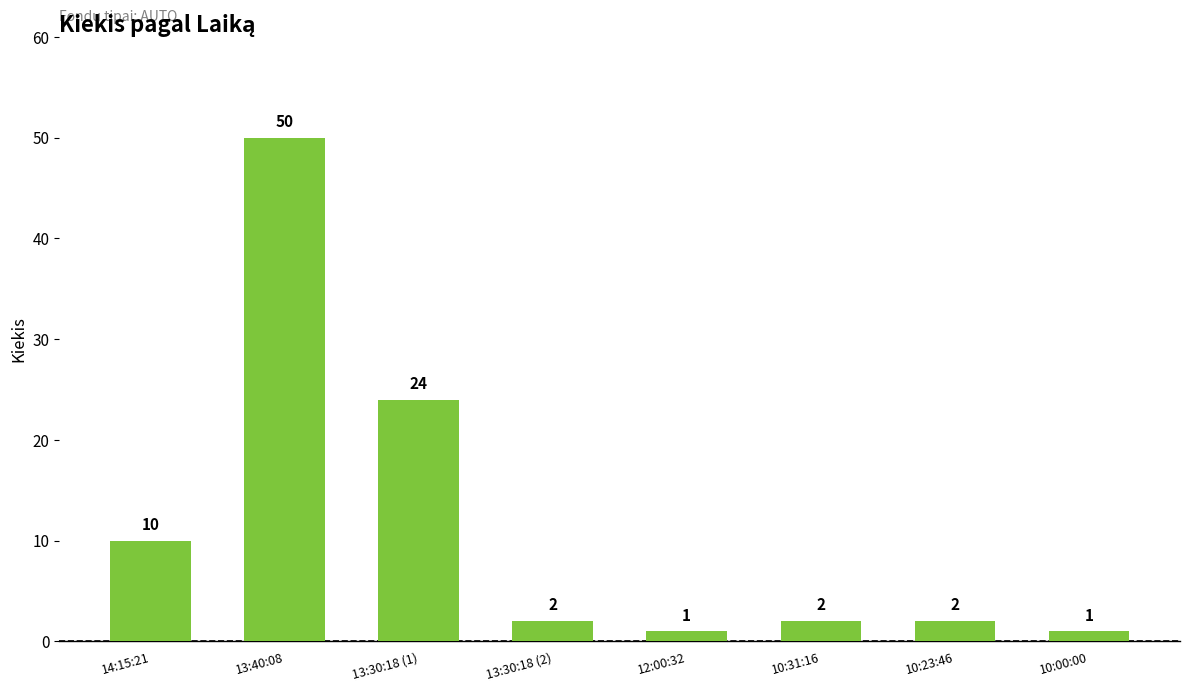

Does the chart contain stacked bars?

No